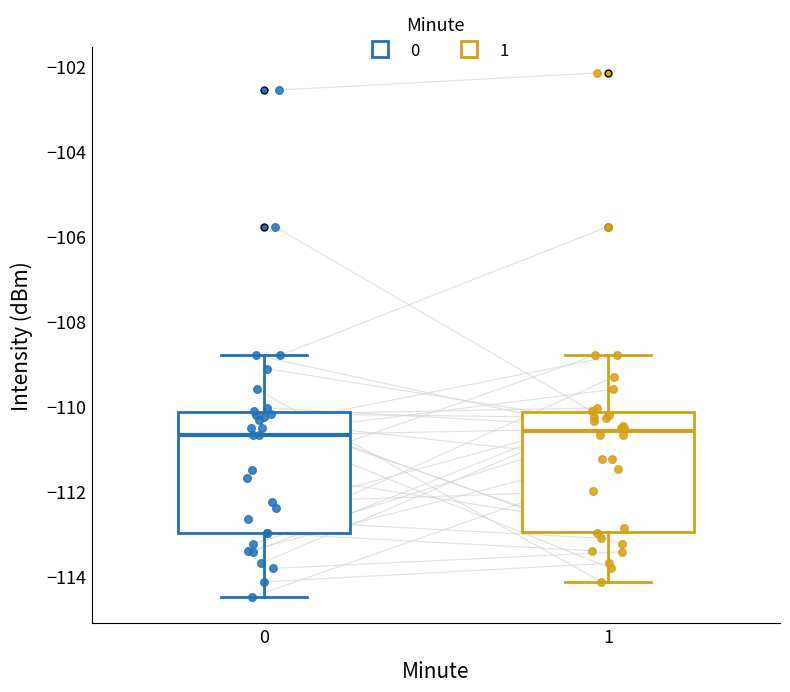

Reading left to right, read every box against the y-axis: the position of its median line, the range the box covers, and the ends of its whiskers. The values are not printed on the chart, so give them approximately, as read against the axis.

0: median -110.6, box -113.0 to -110.2, whiskers -114.4 to -108.8
1: median -110.6, box -113.0 to -110.2, whiskers -114.2 to -108.8